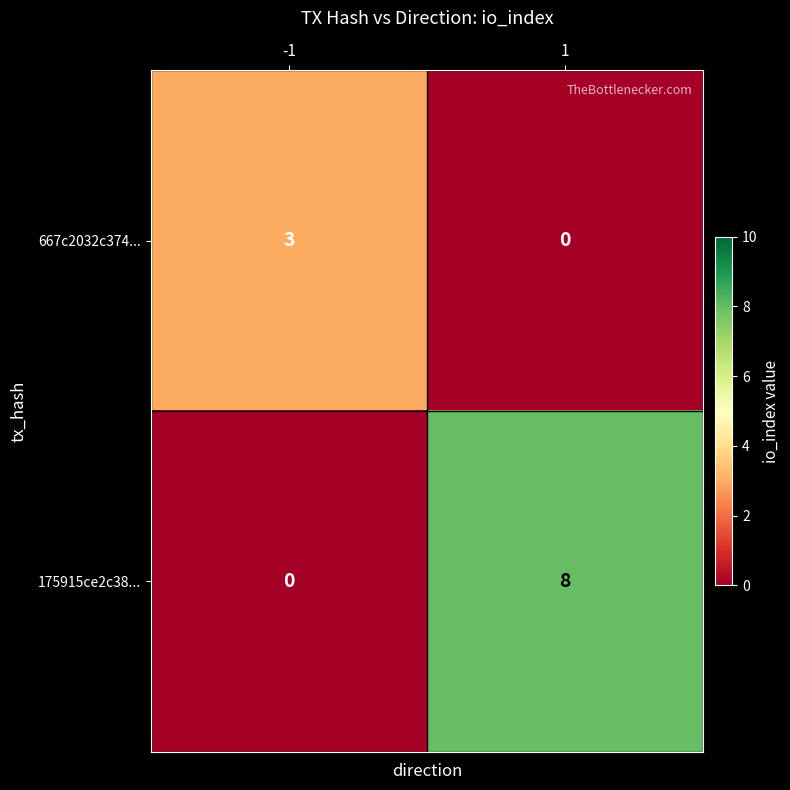

At how many categories does at least one series exceed 7?

1